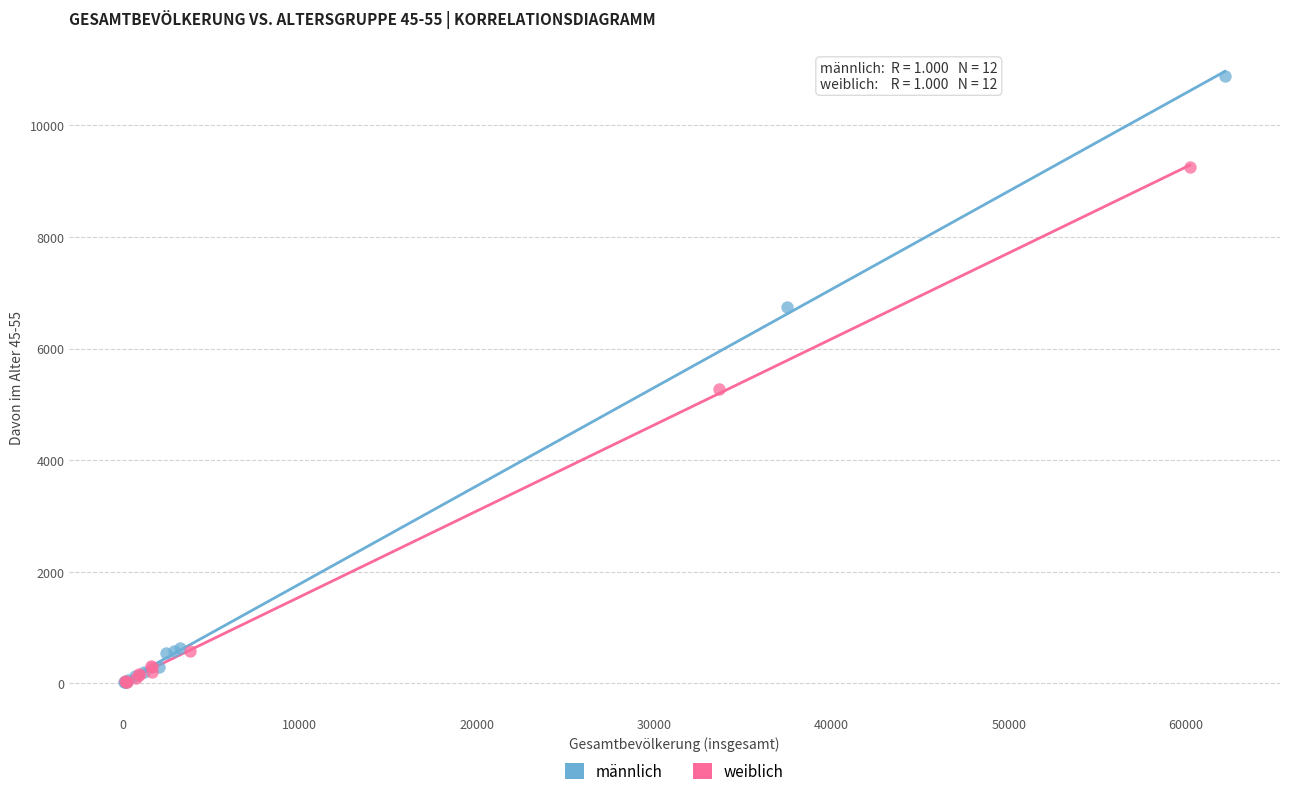

Which series reaches the maximum Y coordinate?

männlich